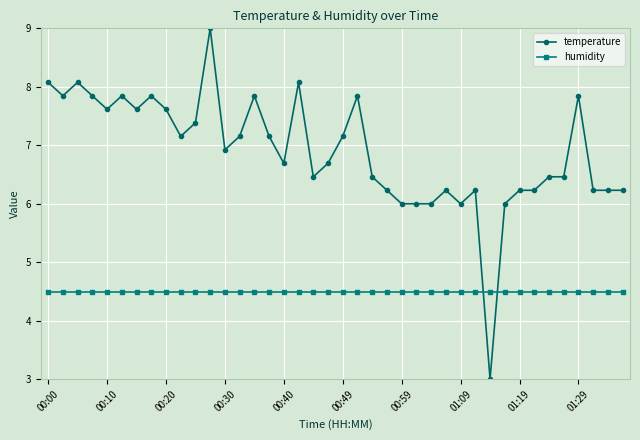

How many lines are shown in the chart?

2